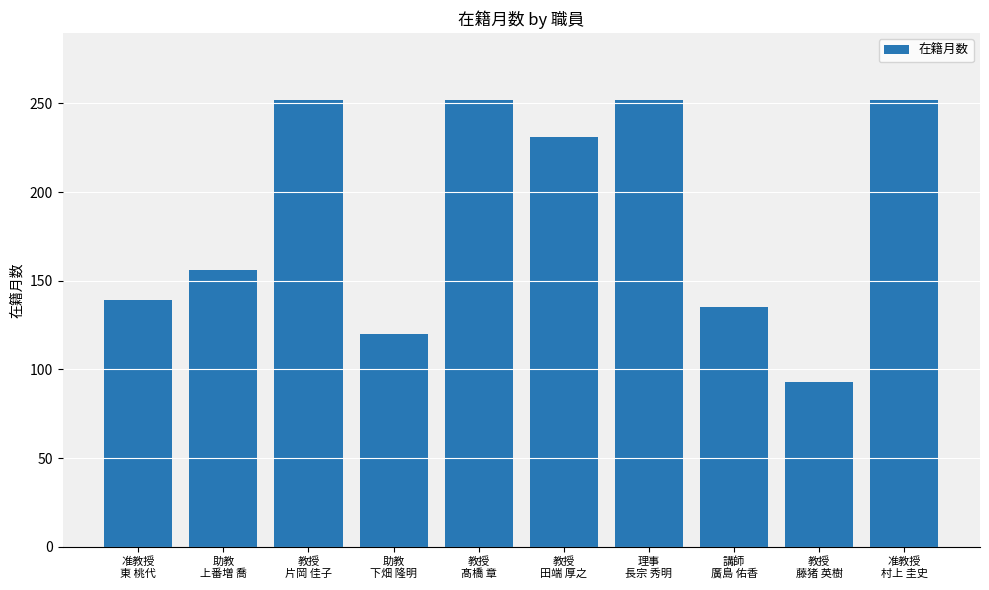

Reading right to left, list all the values displayed in this chart.

准教授
村上 圭史=252	教授
藤猪 英樹=93	講師
廣島 佑香=135	理事
長宗 秀明=252	教授
田端 厚之=231	教授
髙橋 章=252	助教
下畑 隆明=120	教授
片岡 佳子=252	助教
上番増 喬=156	准教授
東 桃代=139